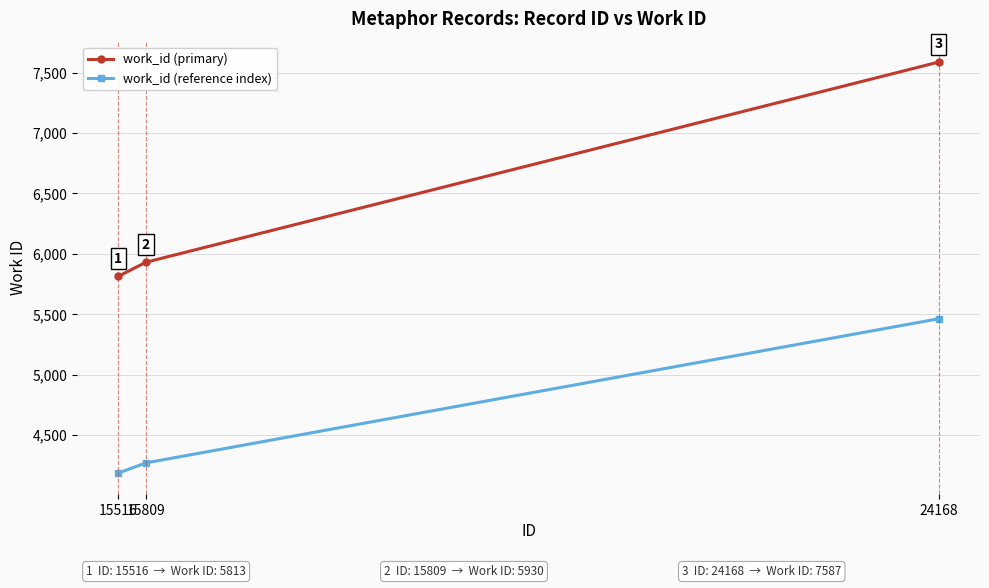

At which label is work_id (primary) closest to 6700?

15809